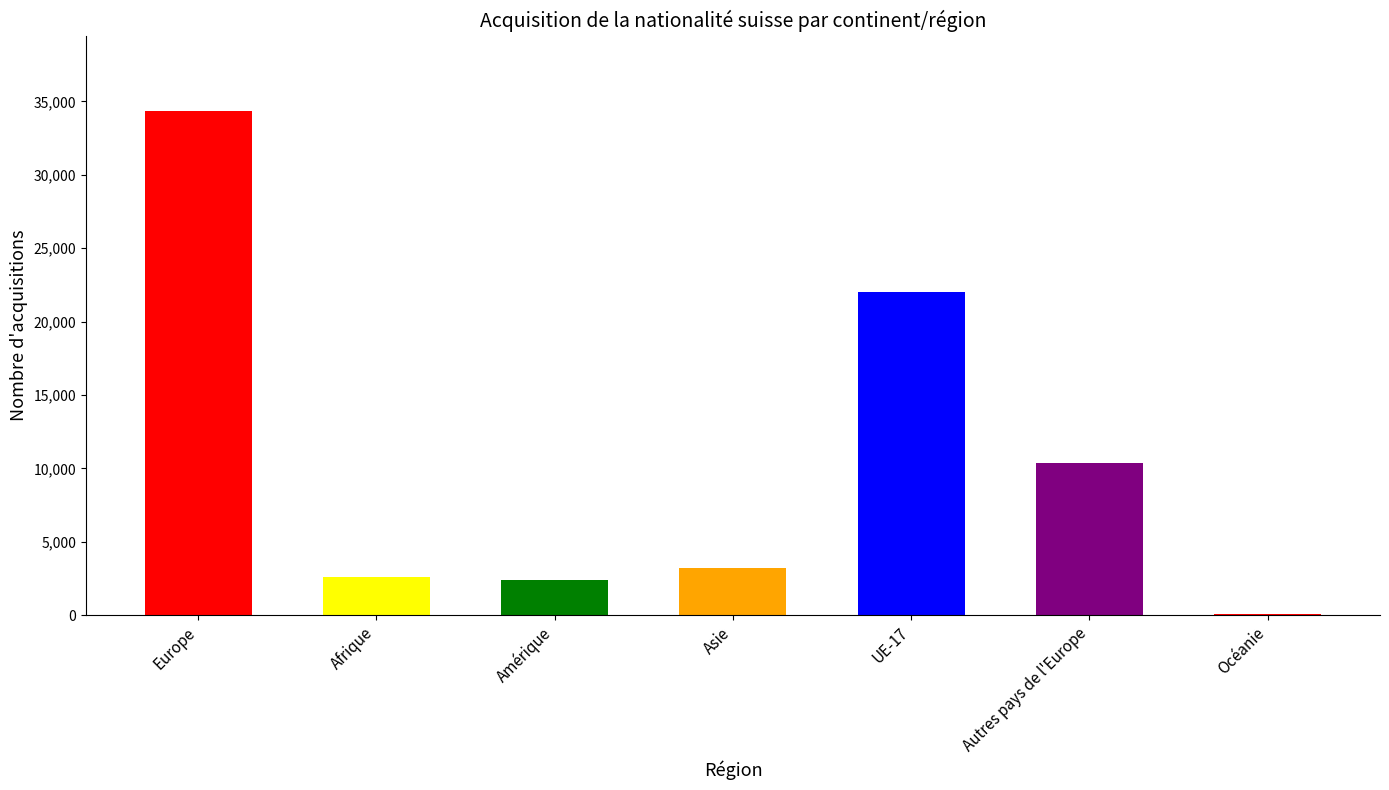

Reading right to left, what are all the values shown in this chart?

104	10358	21998	3239	2363	2600	34331